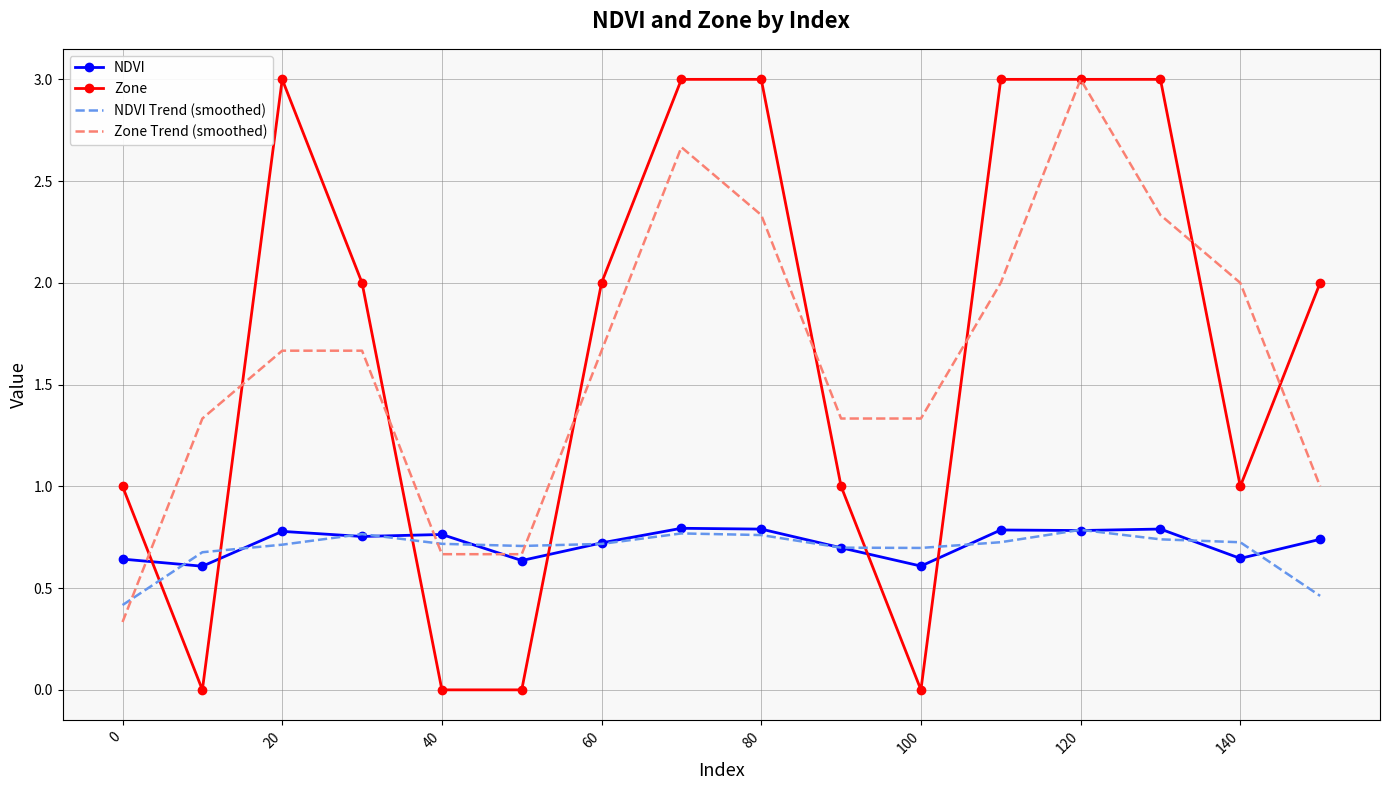

How many intersections are there between Zone and NDVI Trend (smoothed)?

6